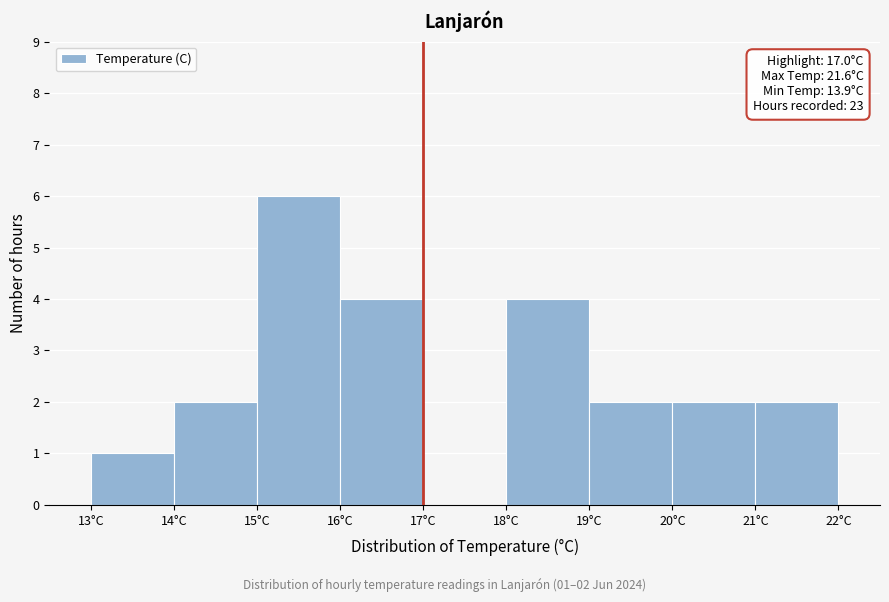

Over which range of the x-axis is the bar tallest?

15 to 16